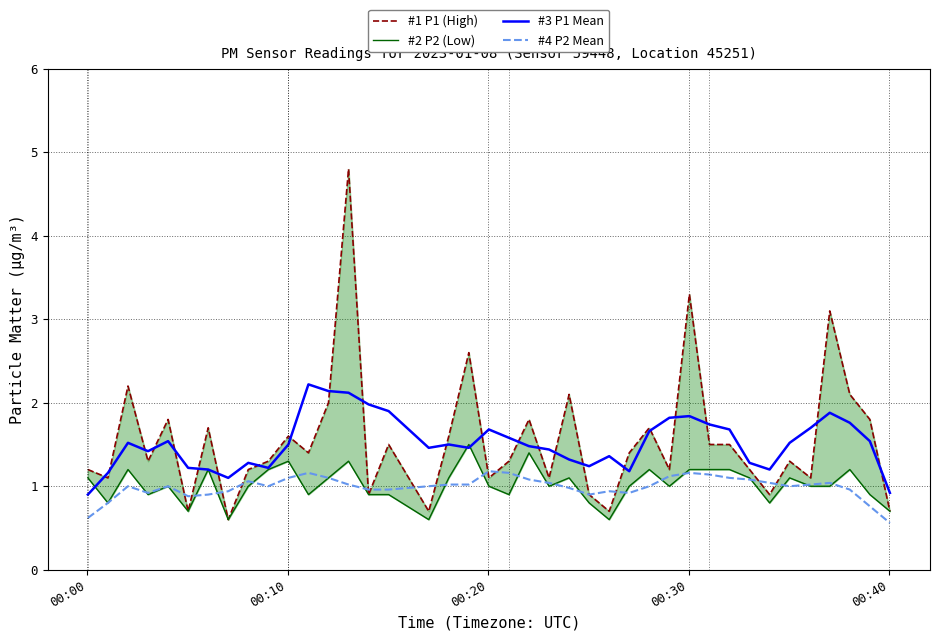

How many data points in #4 P2 Mean are less than 1?

15